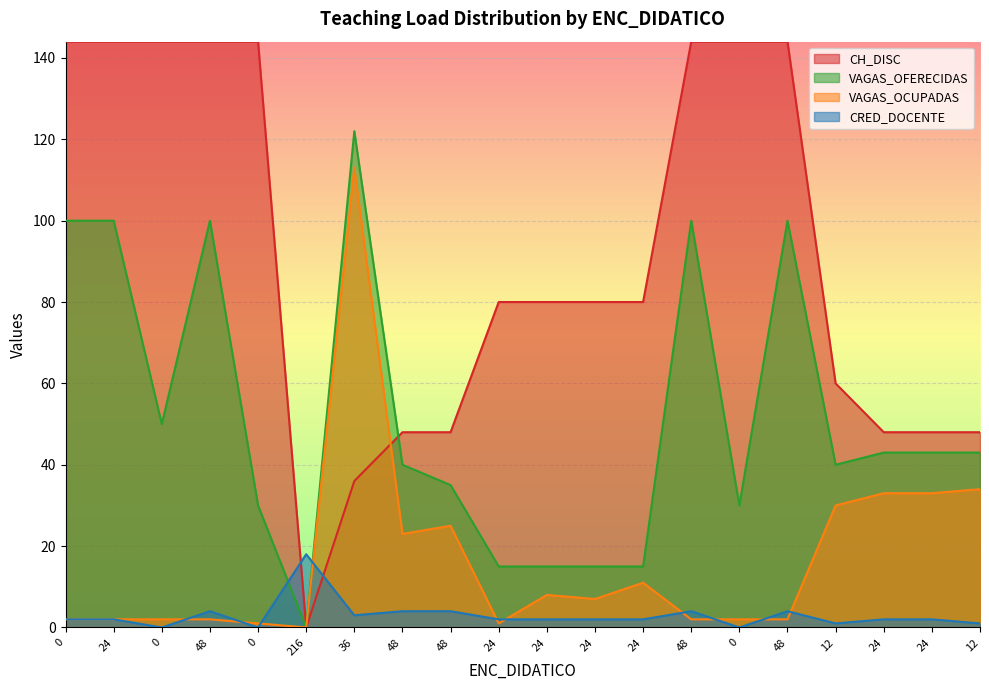

Rank the series at 12 from highest to lowest value.

CH_DISC, VAGAS_OFERECIDAS, VAGAS_OCUPADAS, CRED_DOCENTE